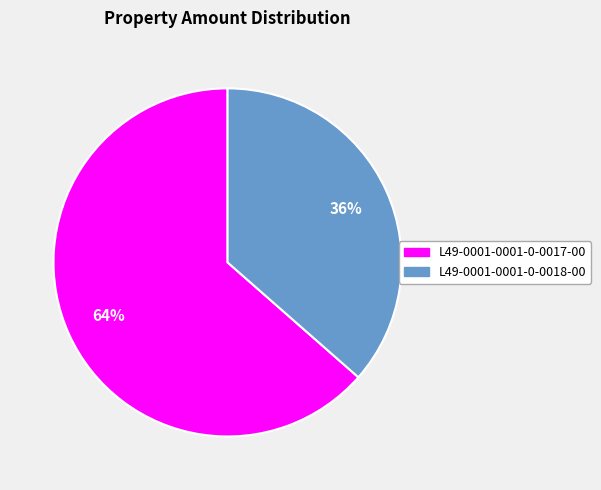

To the nearest percent, what is the combined percentage of L49-0001-0001-0-0018-00 and L49-0001-0001-0-0017-00?

100%